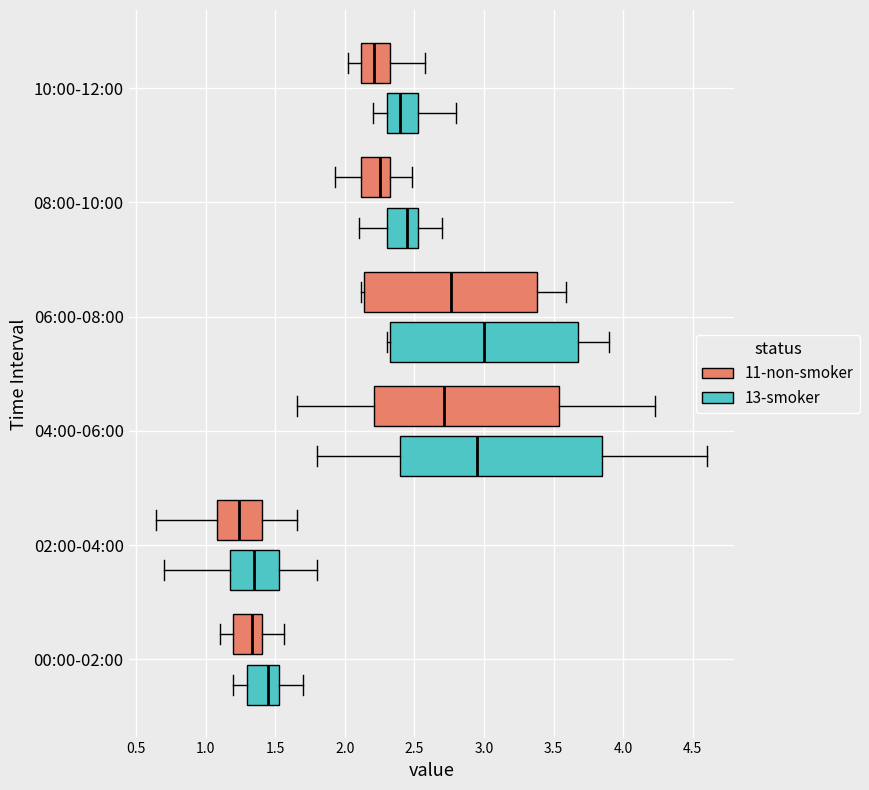

Which box is the widest, from its left edge to its right edge?

04:00-06:00 (13-smoker)